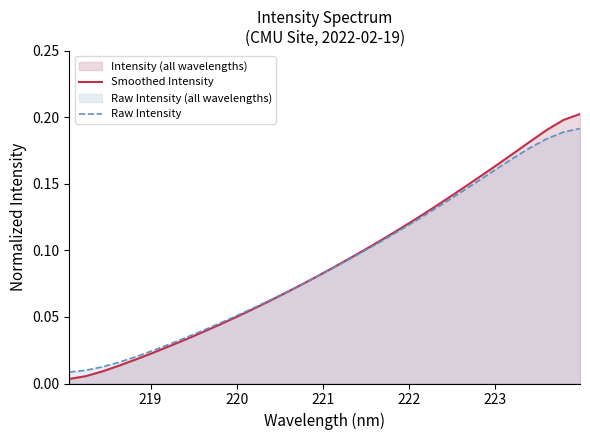

Rank the series by their maximum value, from lowest to highest.

Raw Intensity, Smoothed Intensity